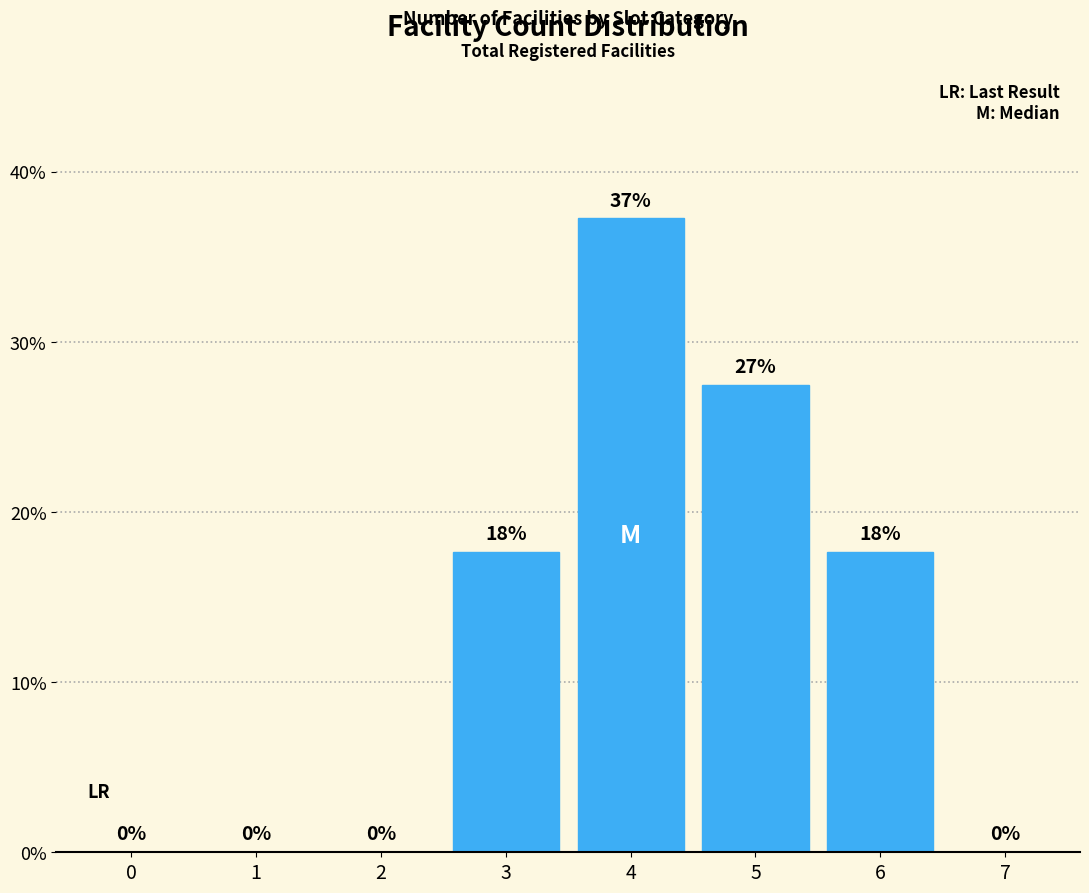

How many data points does each series have?

8